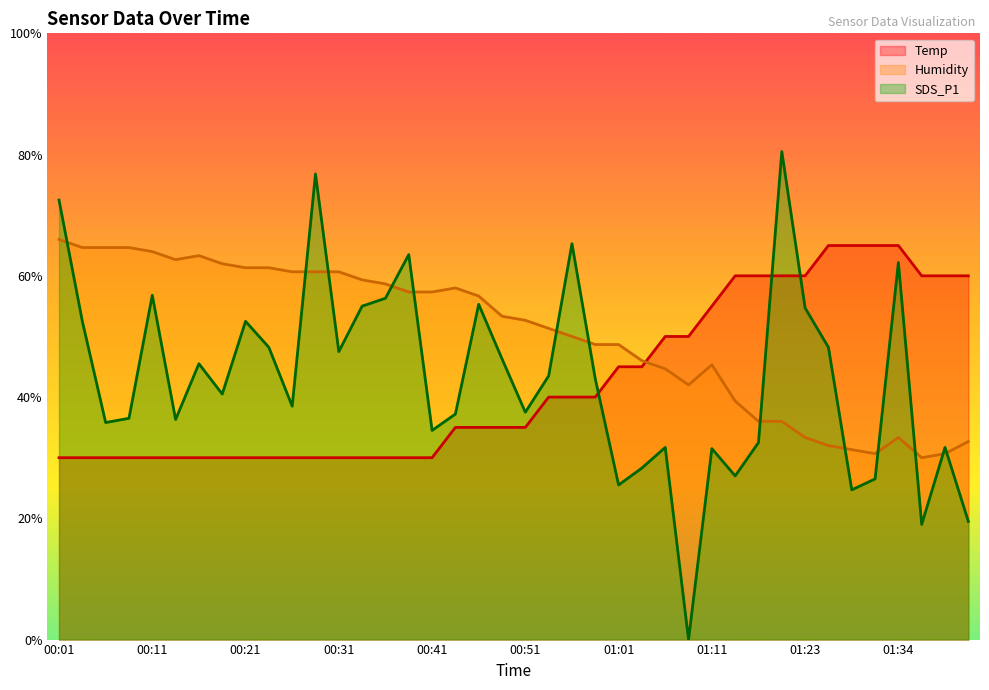

Which series changed the most between 00:21 and 01:29?

Temp